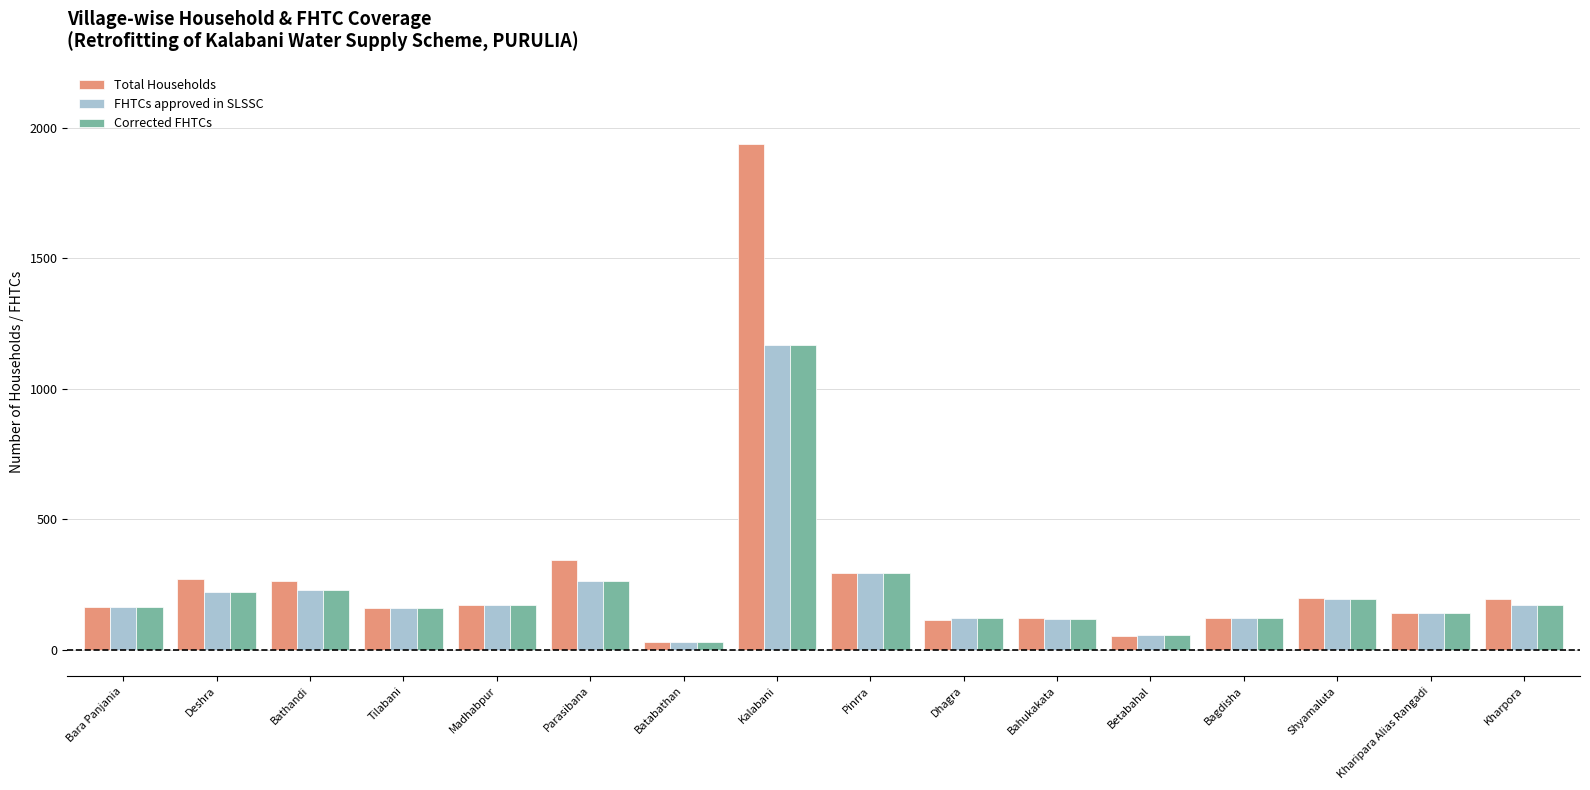

Which series has the widest spread of values?

Total Households